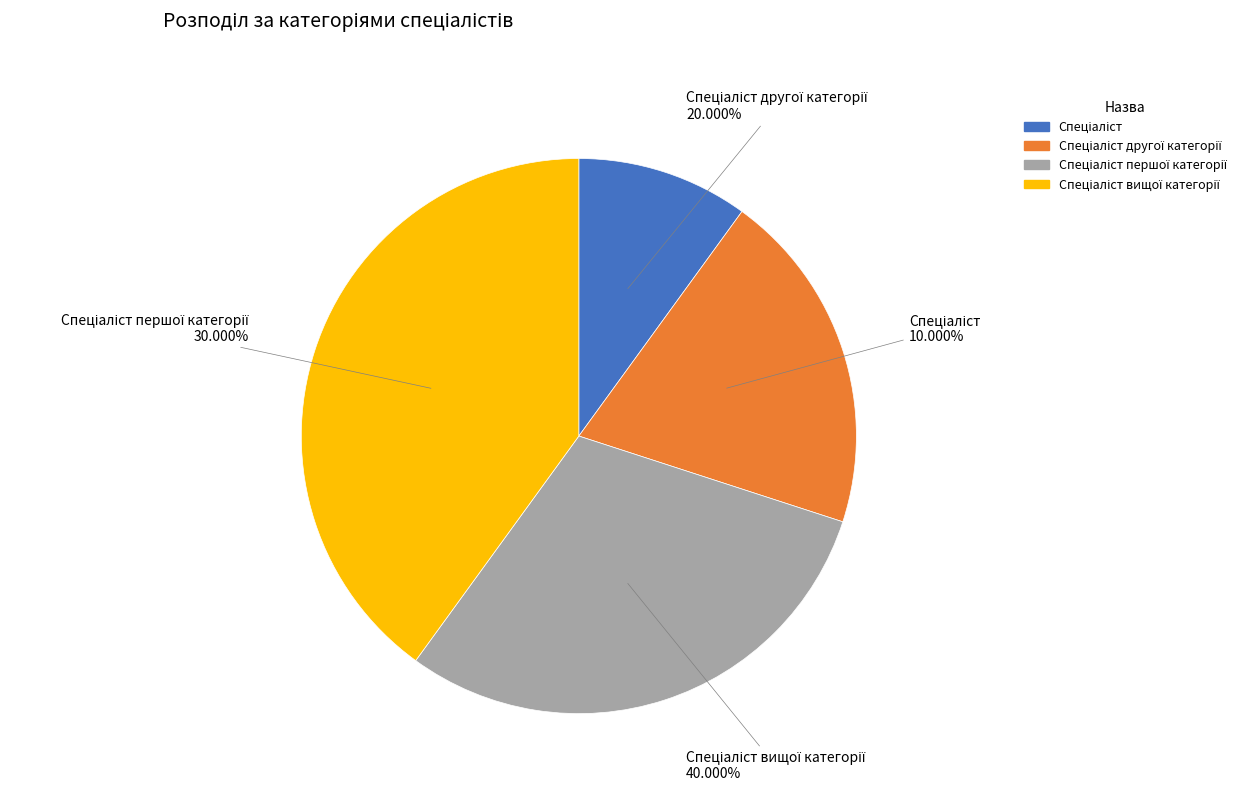

Is the sum of Спеціаліст вищої категорії and Спеціаліст першої категорії greater than half?

Yes